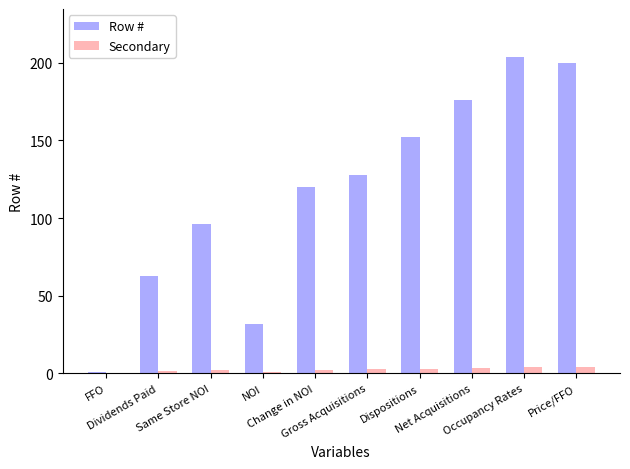

What is the sum of all Row # values?

1172.0